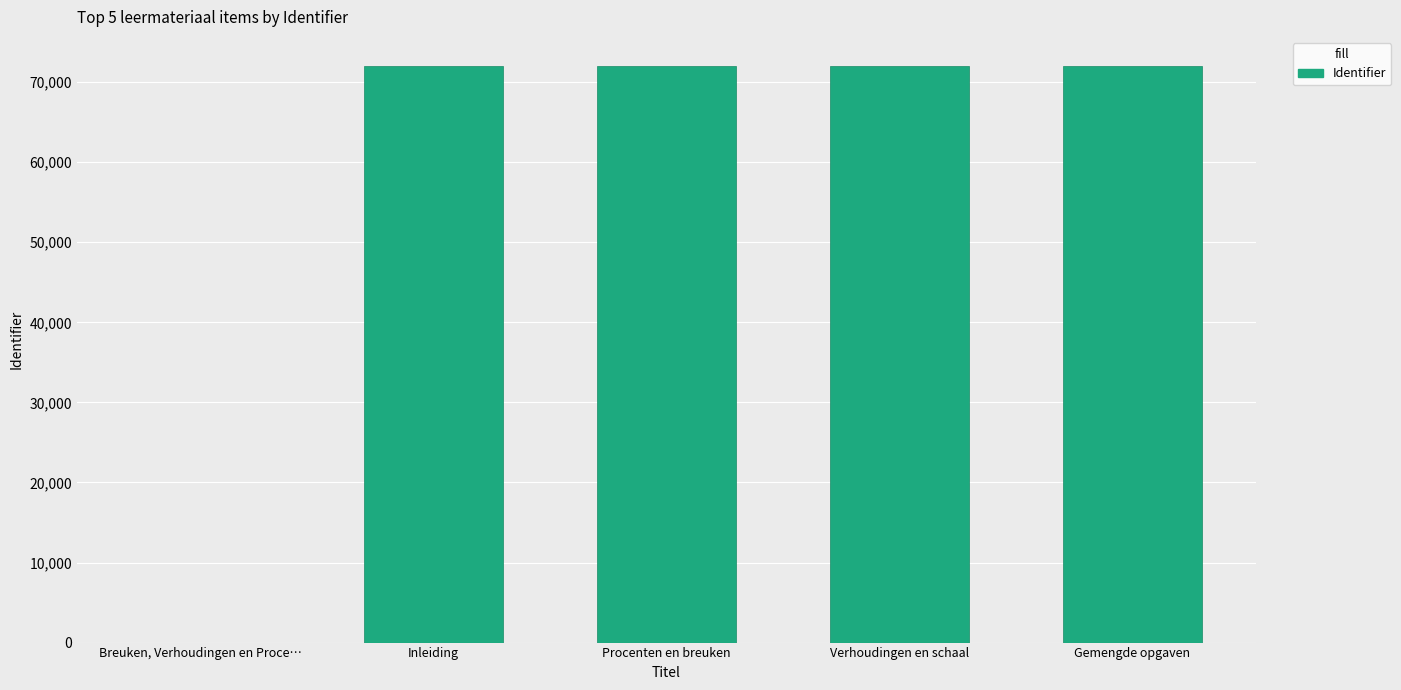

At which label is the value closest to 36021?

Inleiding